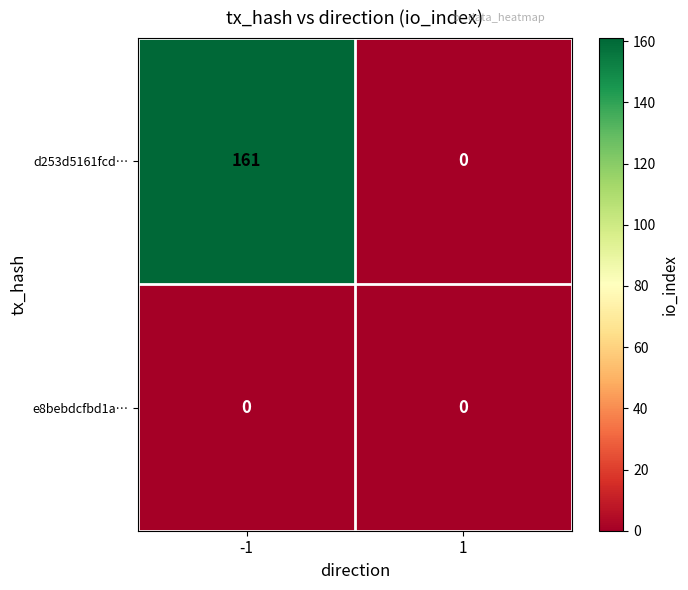

Which series changed the most between -1 and 1?

d253d5161fcd…